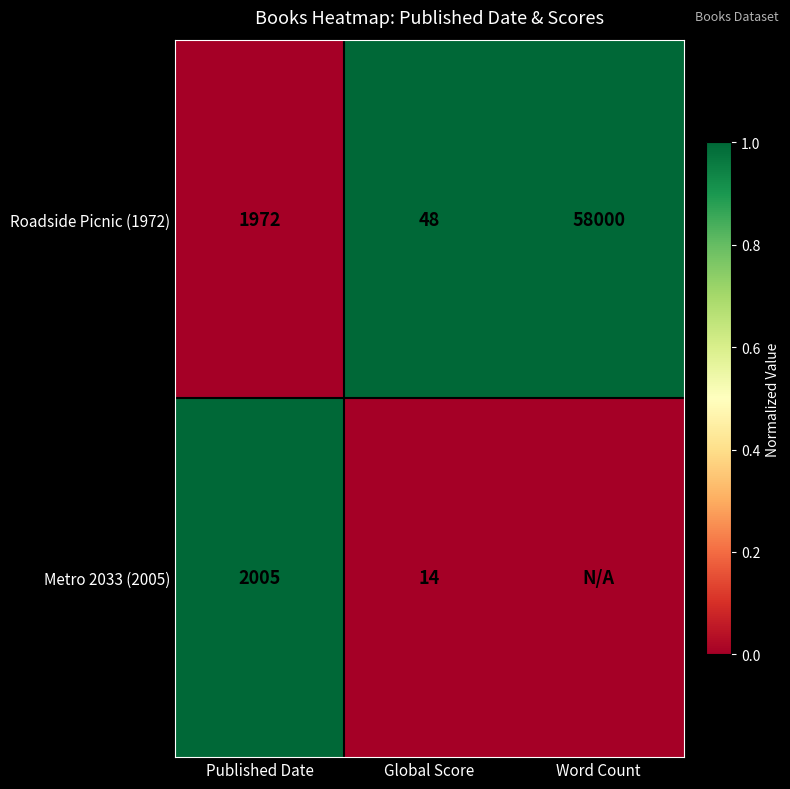

Rank the series at Published Date from lowest to highest value.

Roadside Picnic (1972), Metro 2033 (2005)